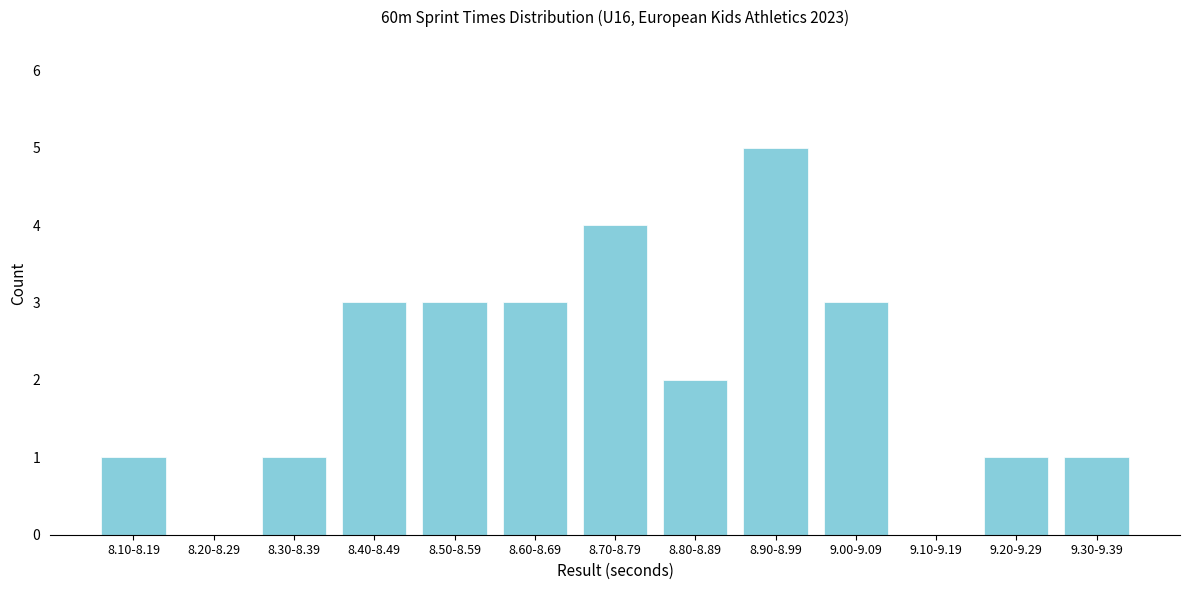

Reading right to left, transcribe all the data shown in this chart.

9.30-9.39=1	9.20-9.29=1	9.10-9.19=0	9.00-9.09=3	8.90-8.99=5	8.80-8.89=2	8.70-8.79=4	8.60-8.69=3	8.50-8.59=3	8.40-8.49=3	8.30-8.39=1	8.20-8.29=0	8.10-8.19=1